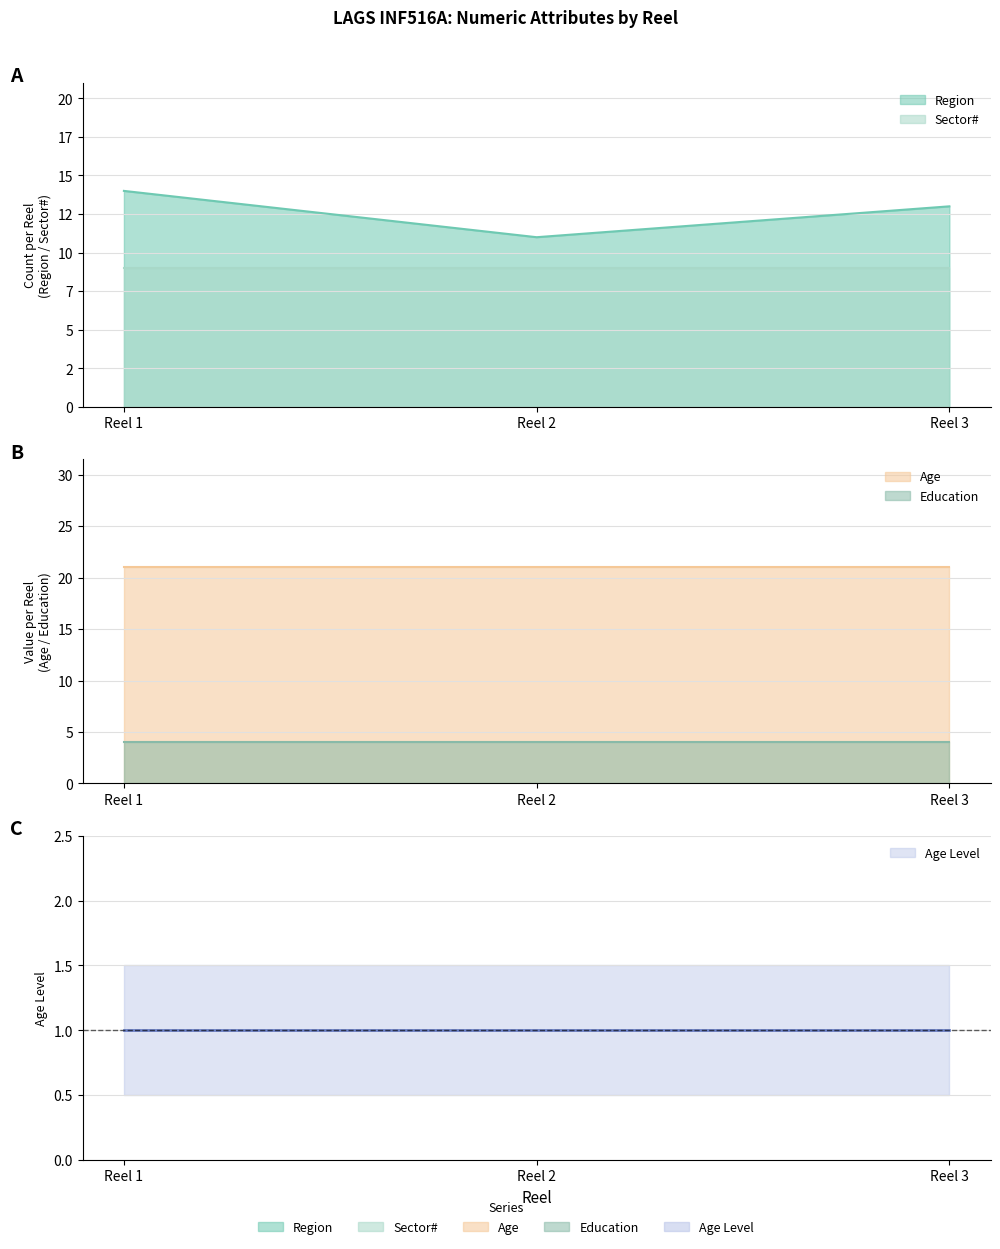

True or false: Age Level has a value of 2 at Reel 3.

False